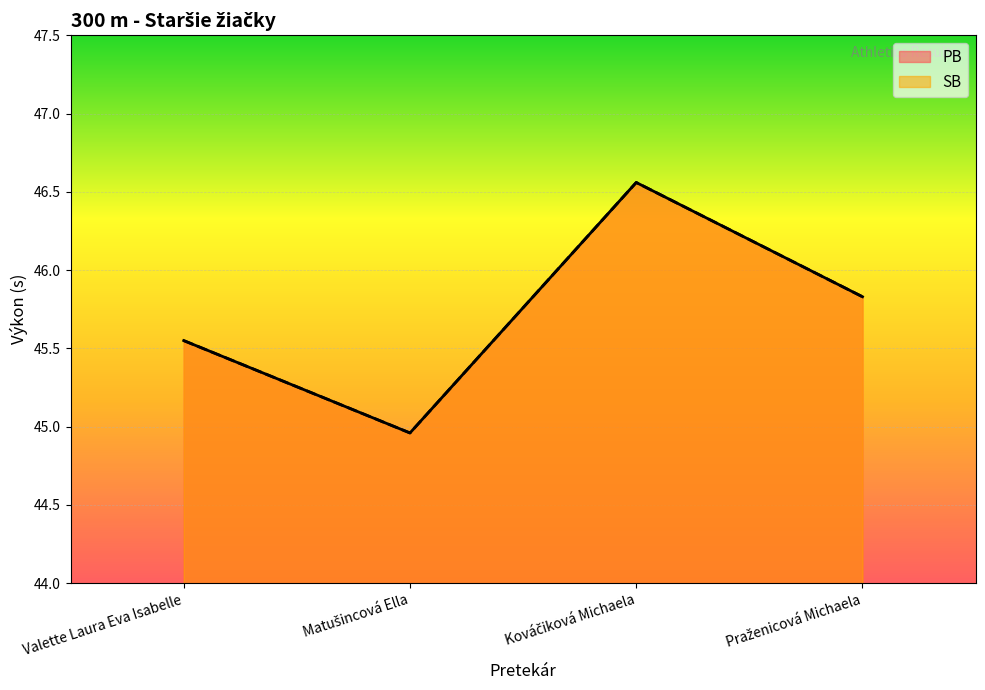

The value of SB at Matušincová Ella is 45.0. True or false?

True